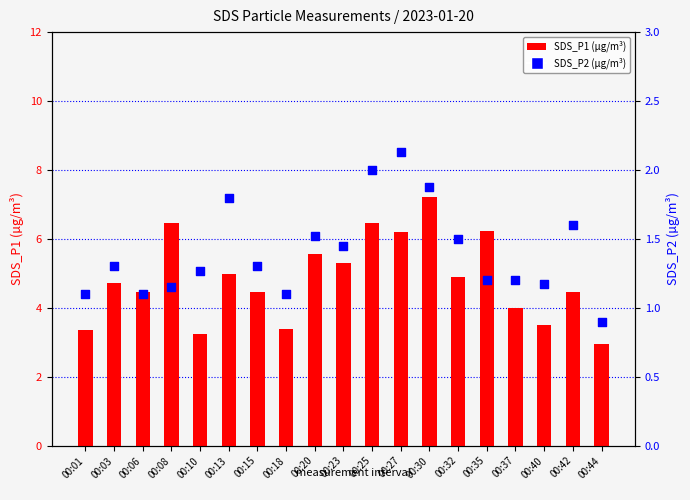

At how many categories does at least one series exceed 6?

5